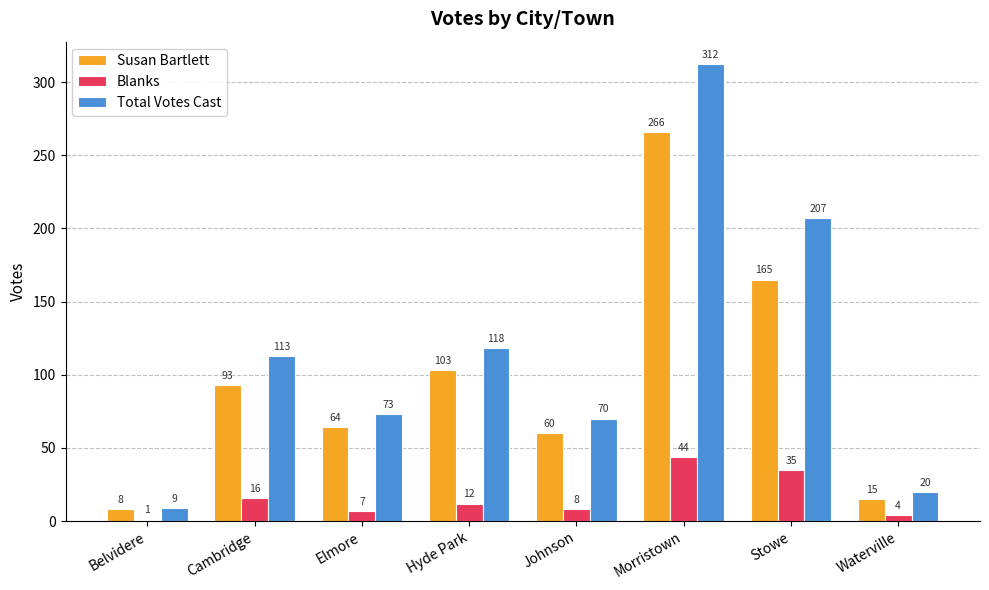

What position from the left is Hyde Park?

4